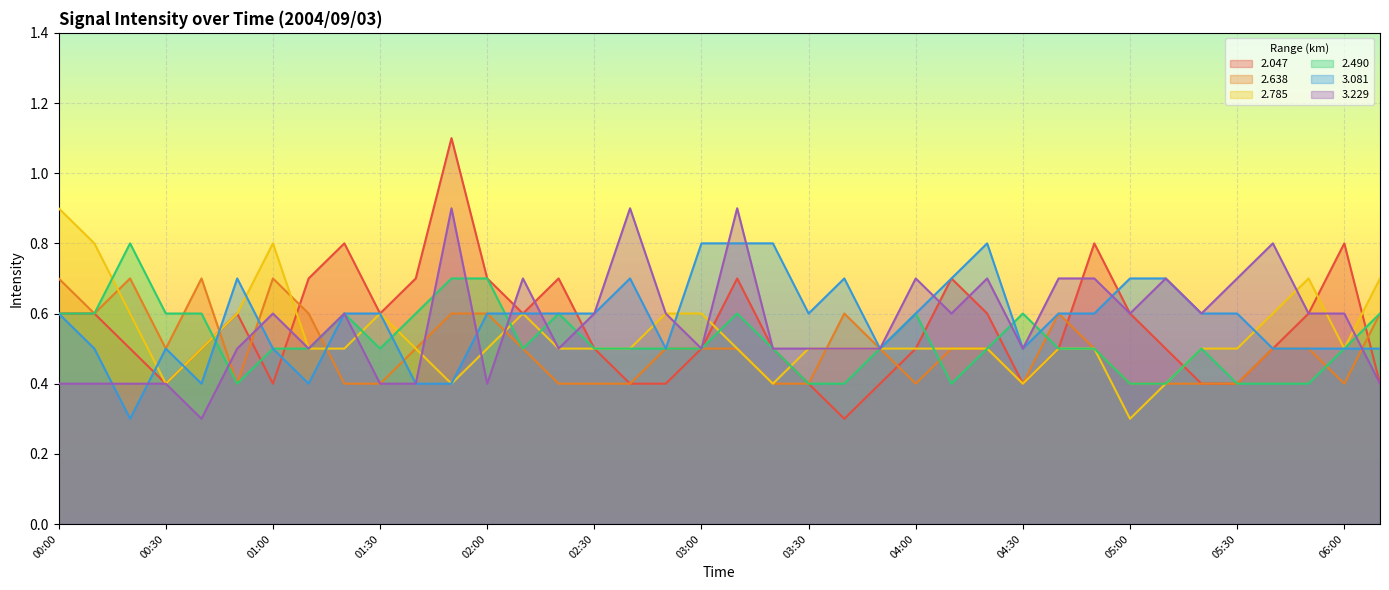

True or false:   3.081 and   2.785 intersect in this chart.

True